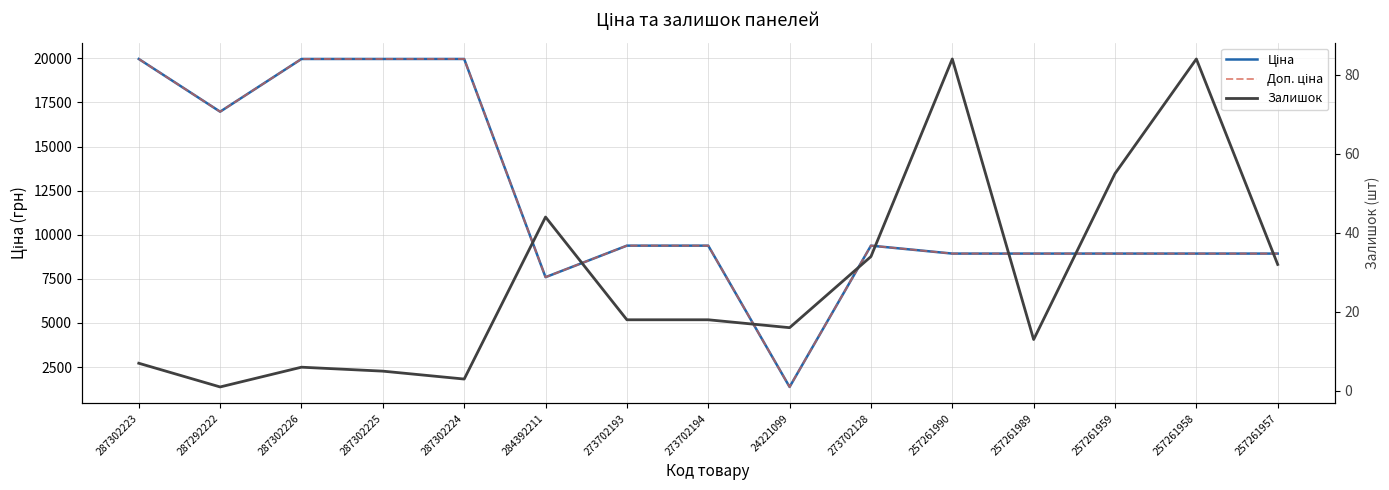

True or false: Залишок and Доп. ціна intersect in this chart.

False